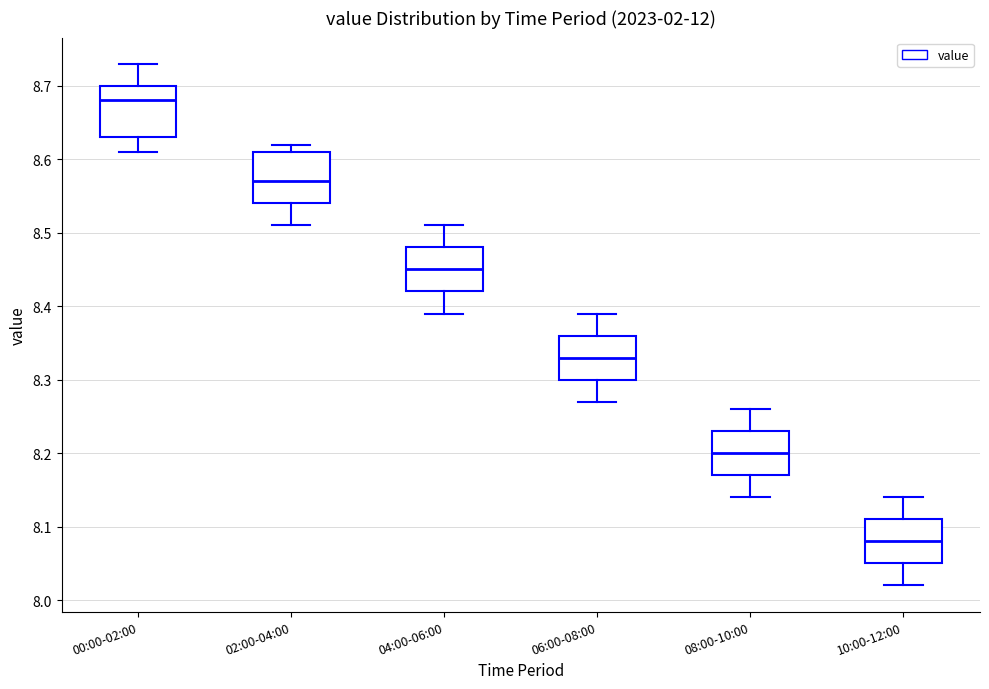

Where is the lower edge of the box for 06:00-08:00 on the y-axis? The values are not printed on the chart, so give them approximately, as read against the axis.

8.30